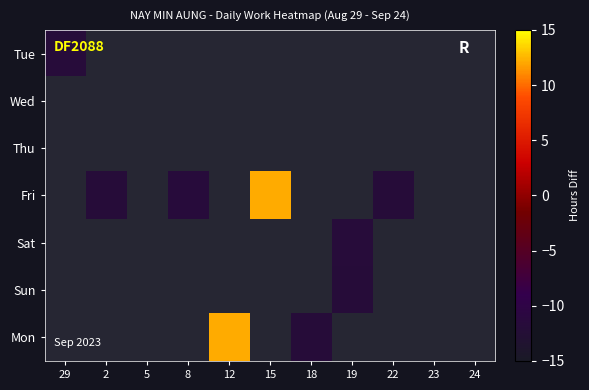

What is the smallest value displayed?

-11.9